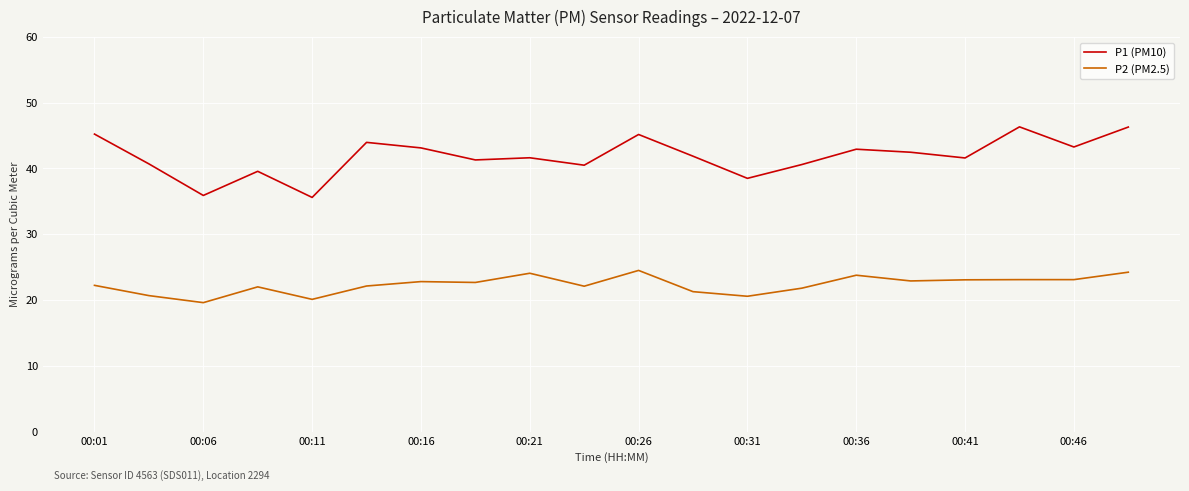

At how many categories does at least one series exceed 39?

17